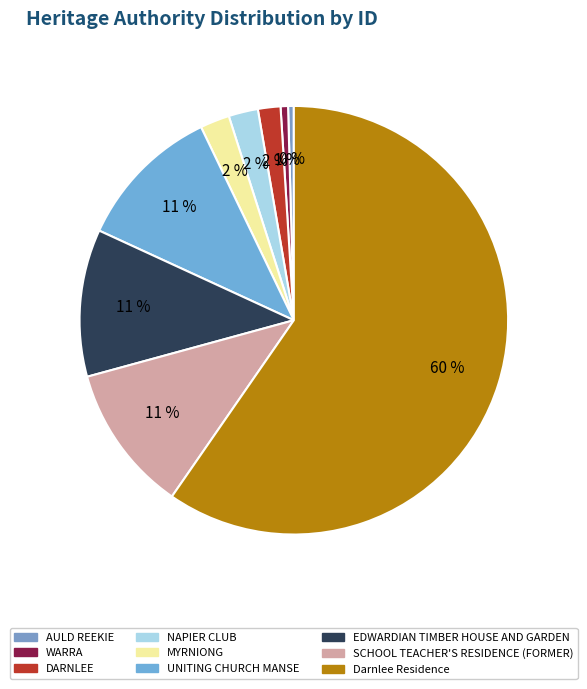

Is it true that UNITING CHURCH MANSE is 11% of the pie?

True